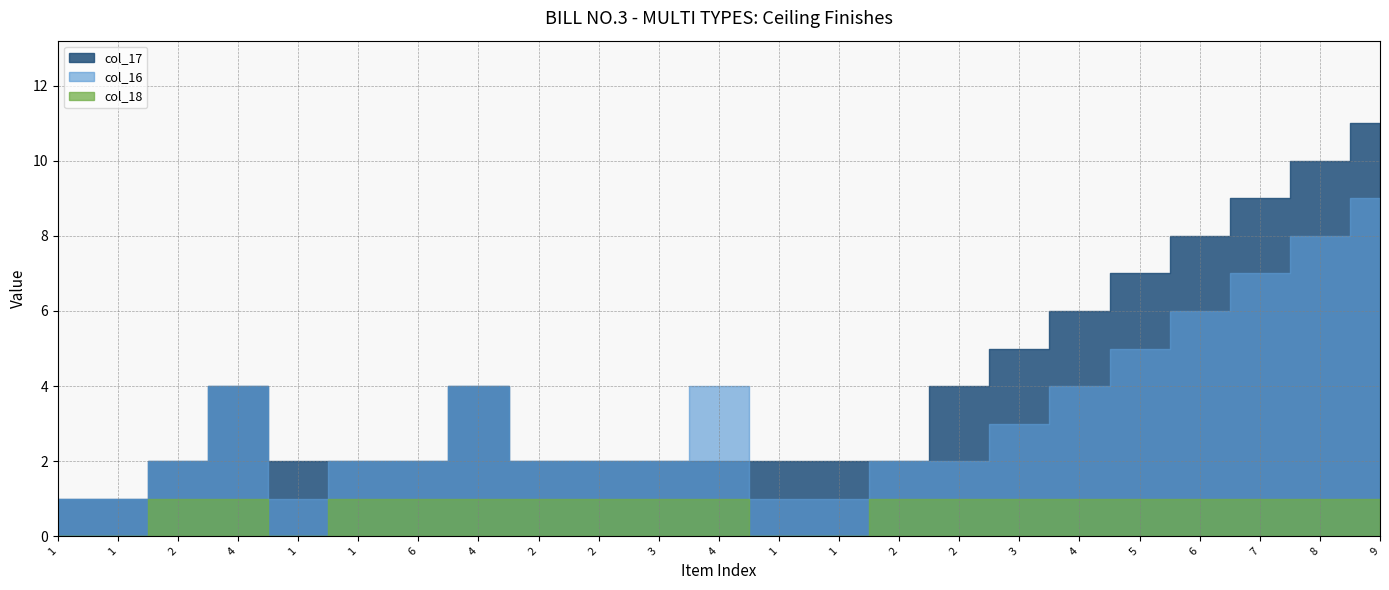

At which label does col_16 reach its peak?

9